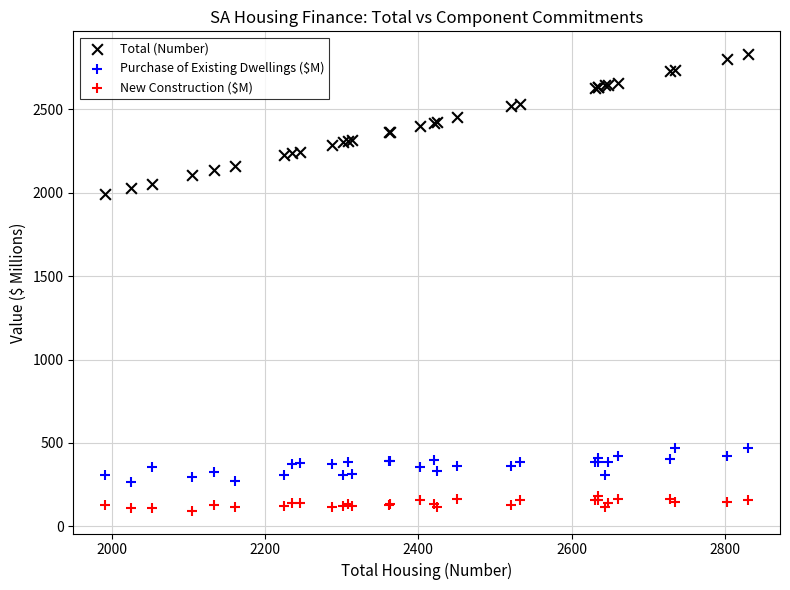

Which series reaches the minimum Y coordinate?

New Construction ($M)